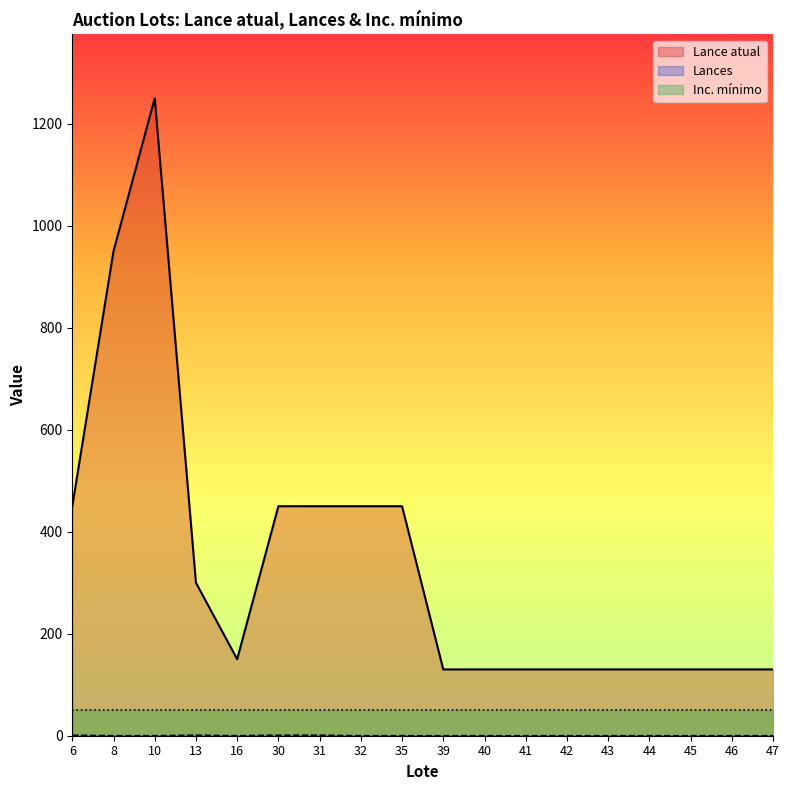

Reading left to right, what are all the values shown in this chart?

Lance atual: 450	950	1250	300	150	450	450	450	450	130	130	130	130	130	130	130	130	130
Lances: 1	0	0	1	0	1	1	0	0	0	0	0	0	0	0	0	0	0